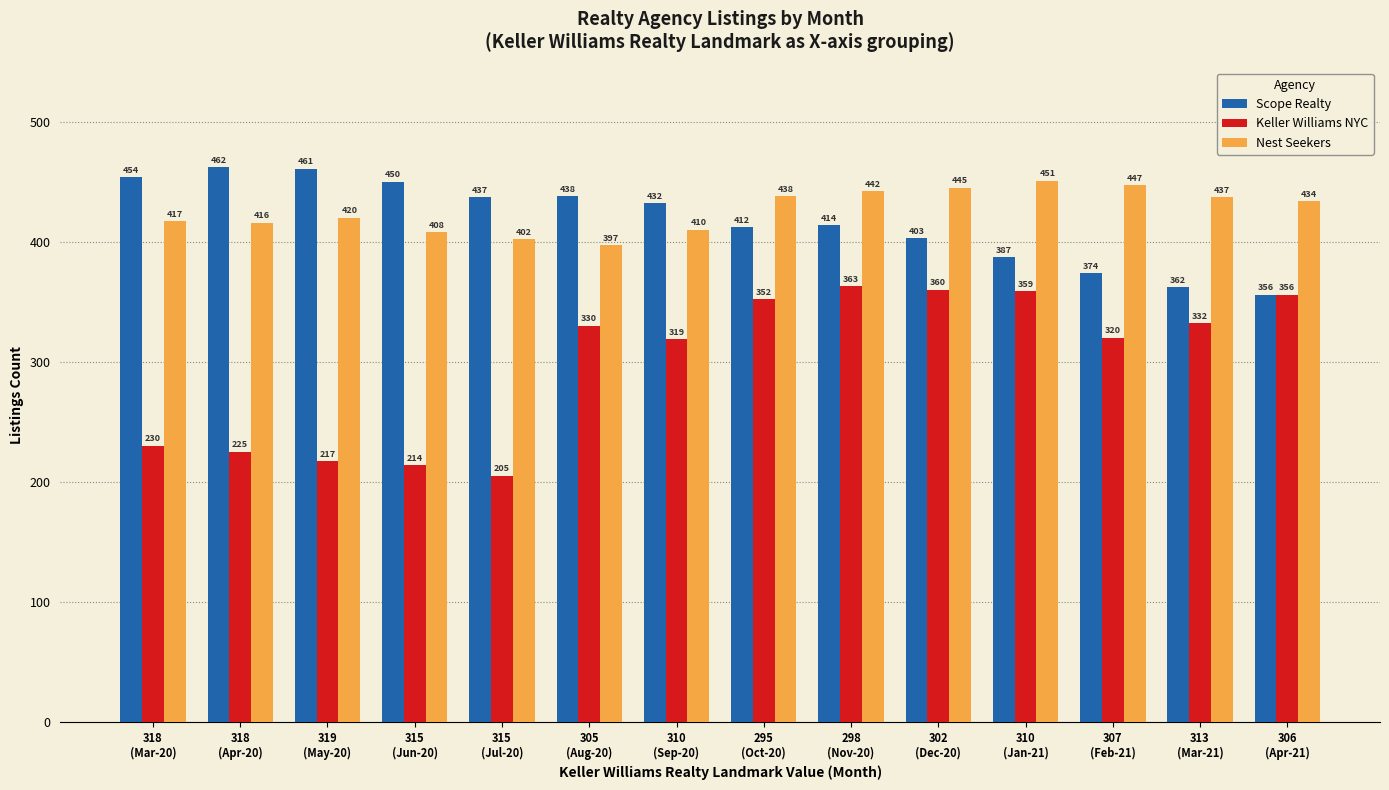

List the series in order of their peak value, highest first.

Scope Realty, Nest Seekers, Keller Williams NYC